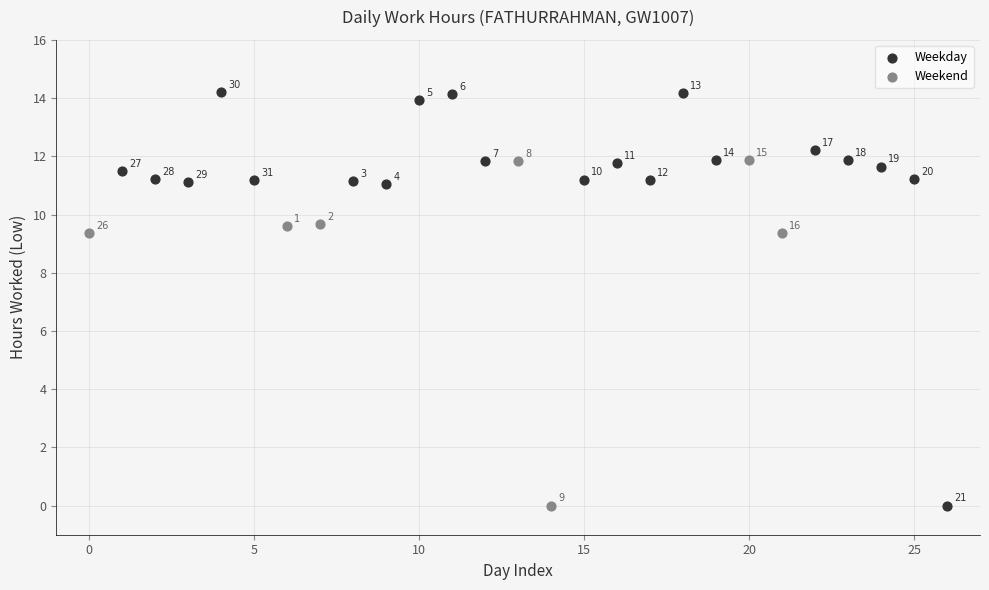

What are all the series names shown in the legend?

Weekday, Weekend